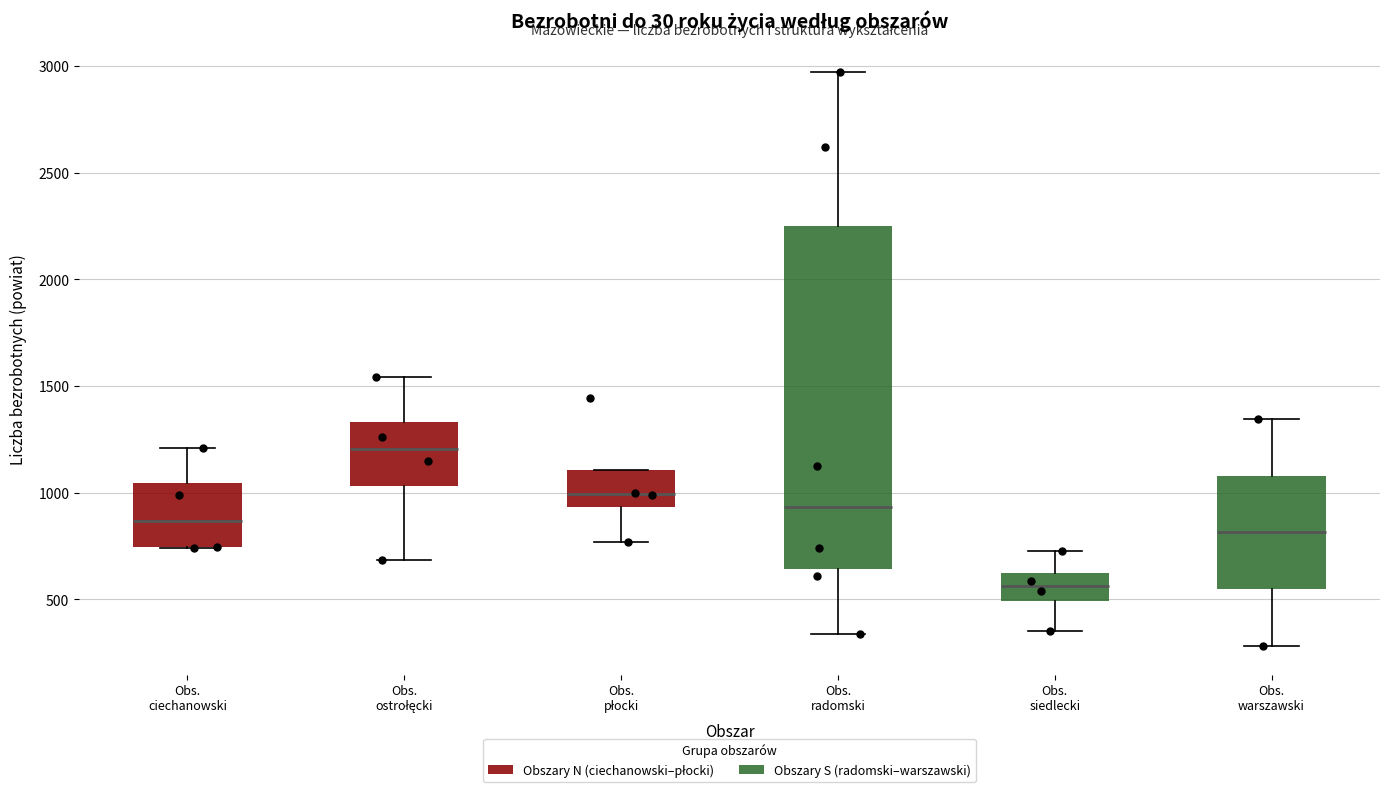

Comparing the boxes themselves (not the whiskers), which one is the tallest?

Obs. radomski